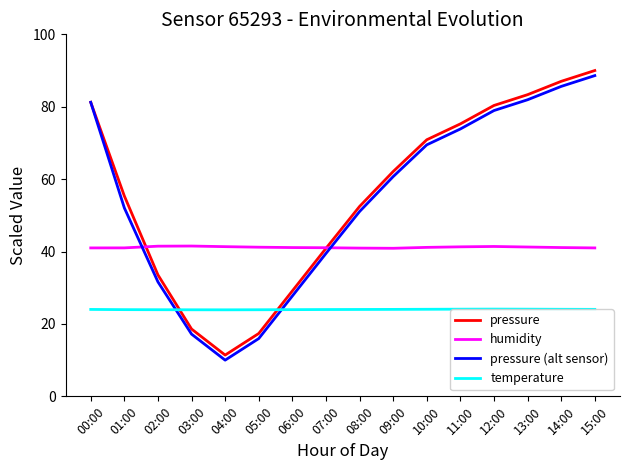

Is it true that pressure (alt sensor) equals 17.2 at 03:00?

True